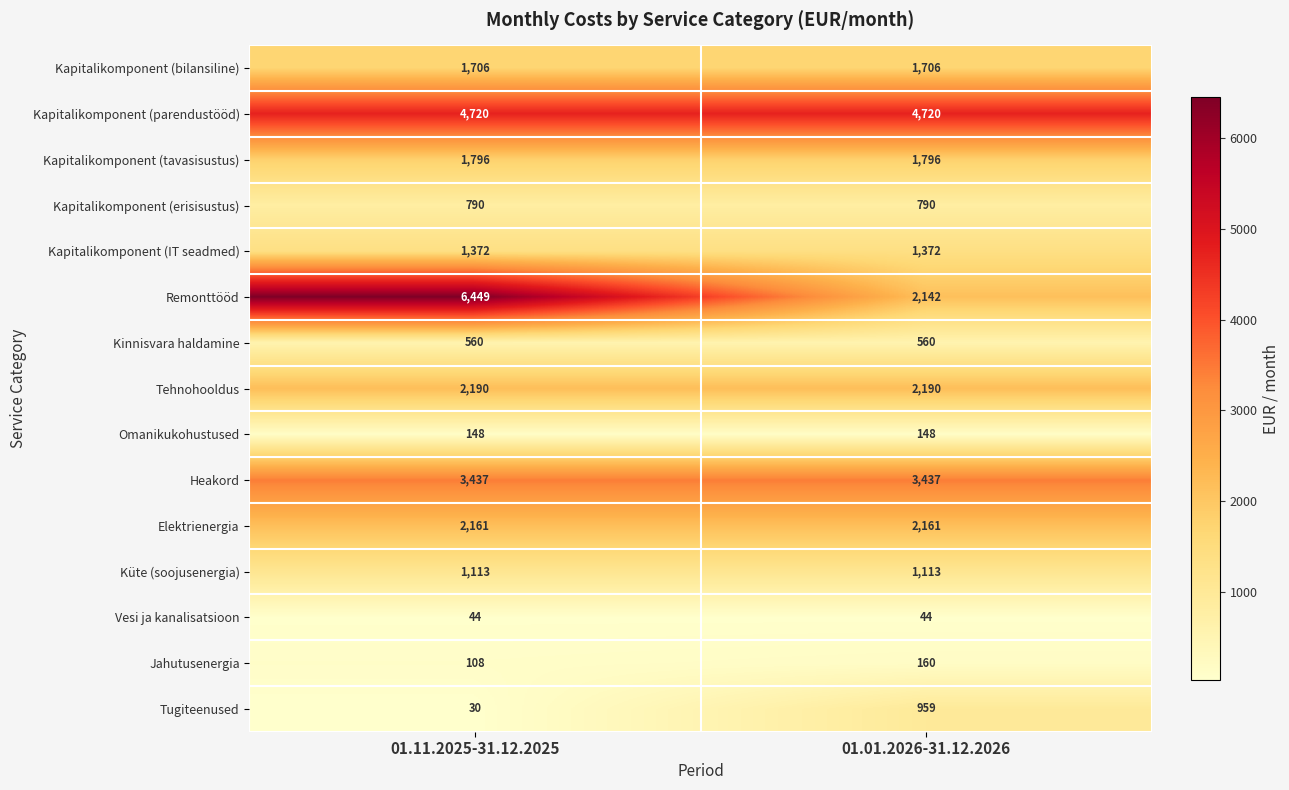

What is the sum of the Vesi ja kanalisatsioon values at 01.01.2026-31.12.2026 and 01.11.2025-31.12.2025?

88